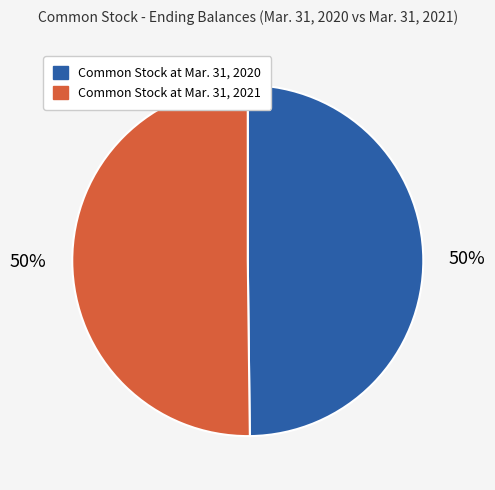

Count the number of slices in the pie.

2